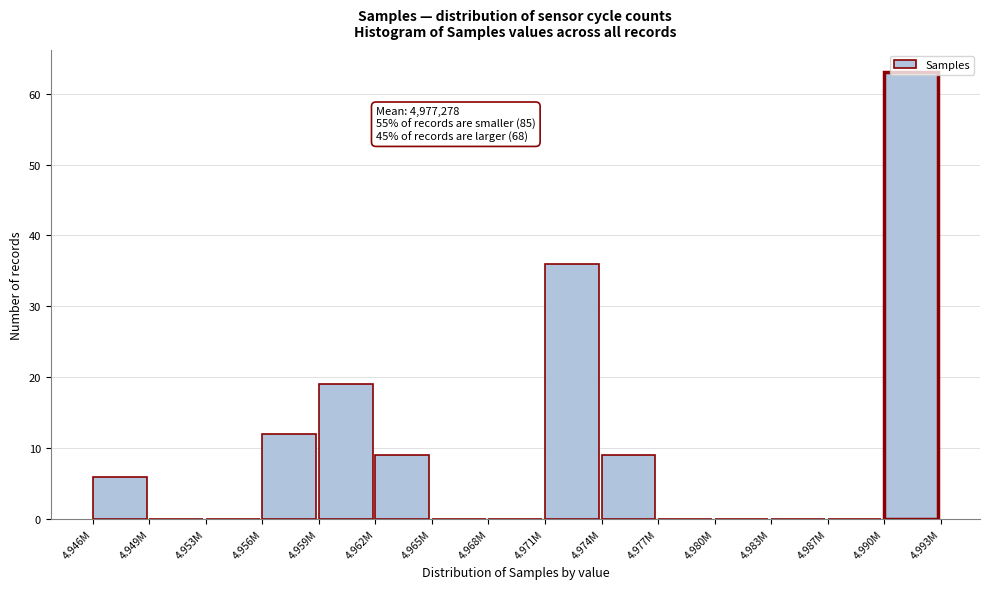

True or false: the data shows 14 at 4.990M.

False